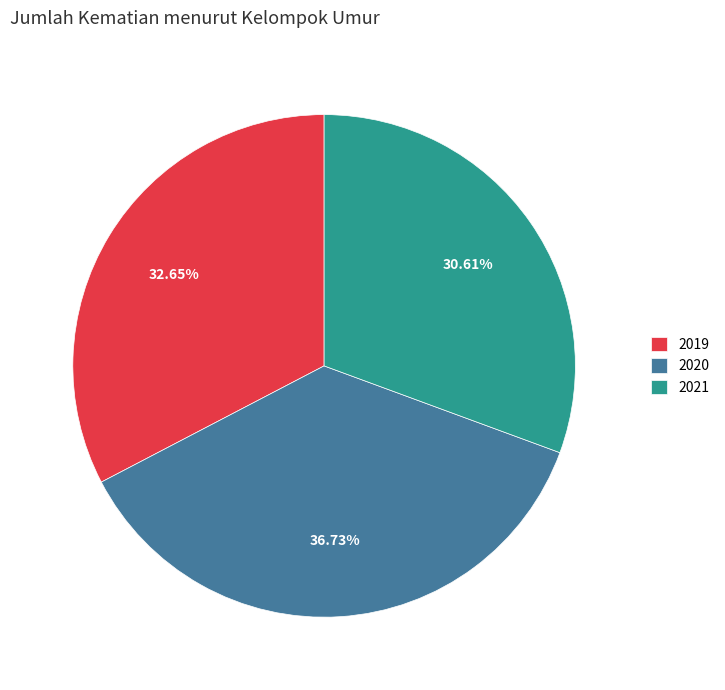

Which has a higher value, 2019 or 2020?

2020